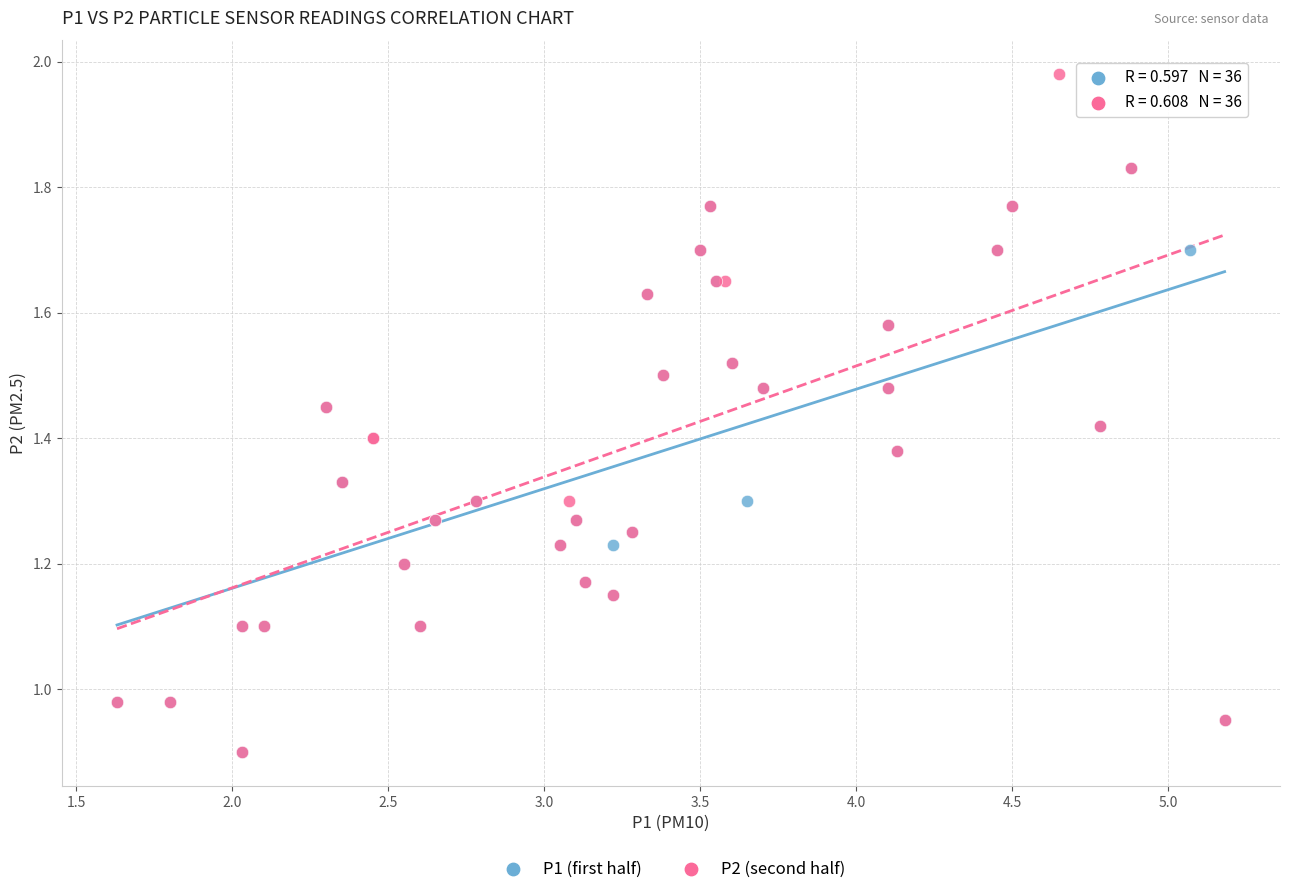

Which series has the largest Y range (max minus min)?

P2 (second half)